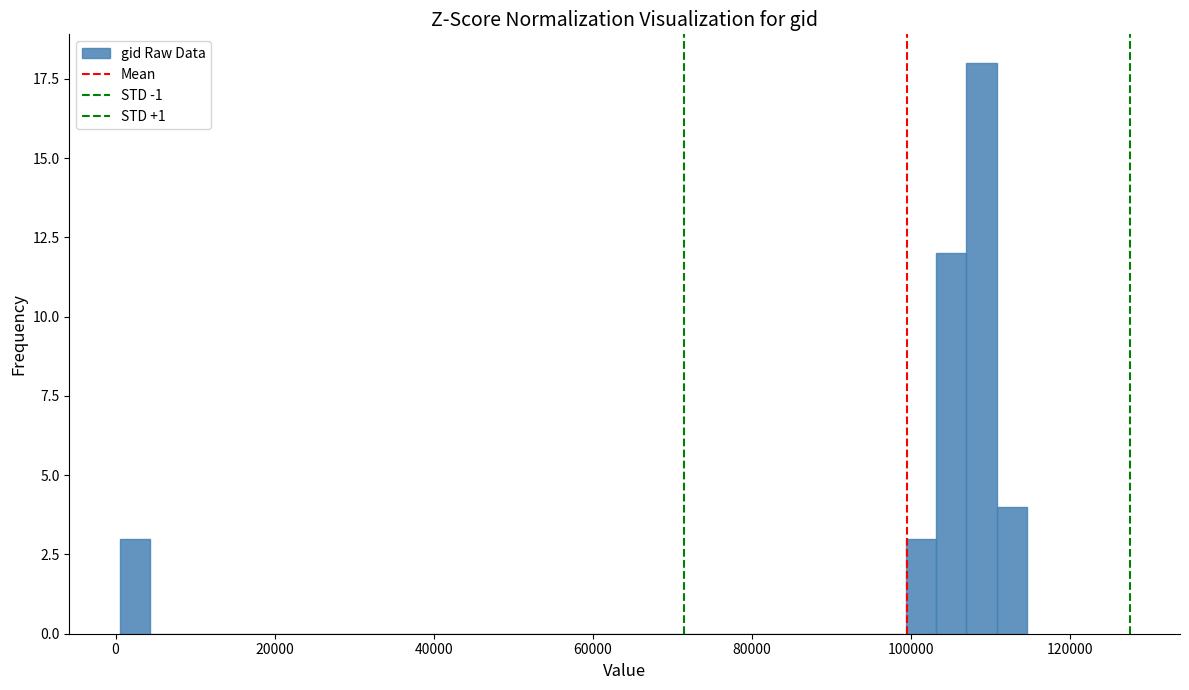

Read against the x-axis, roughly where is the centre of the tallest bar?

108000